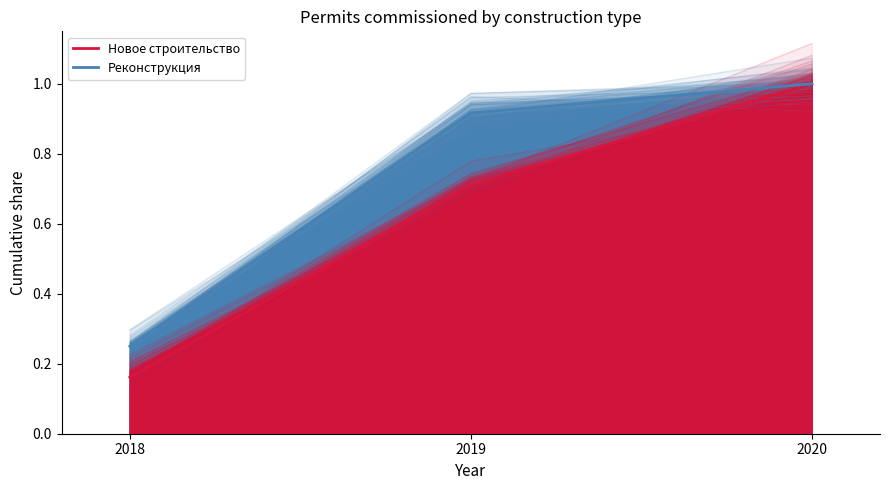

The value of Новое строительство at 2019 is 1.2. True or false?

False